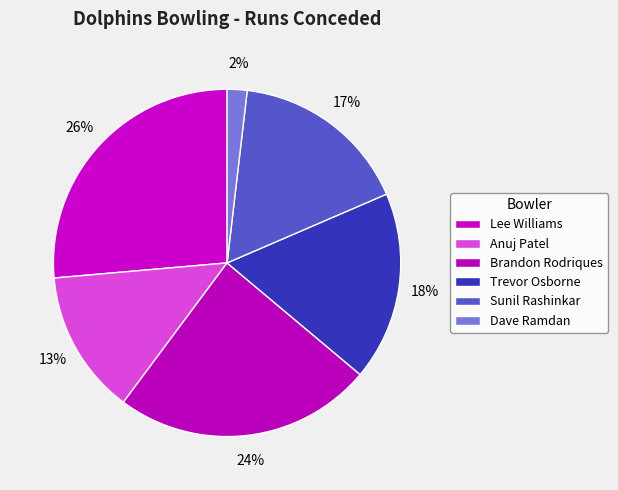

How much of the chart is everything except Dave Ramdan?

98.1%